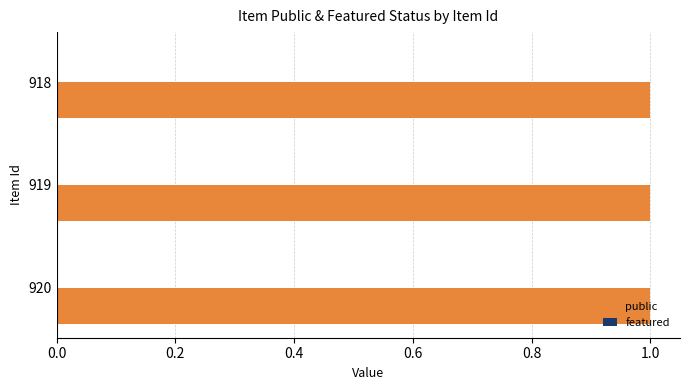

Rank the series by their average value, from highest to lowest.

public, featured